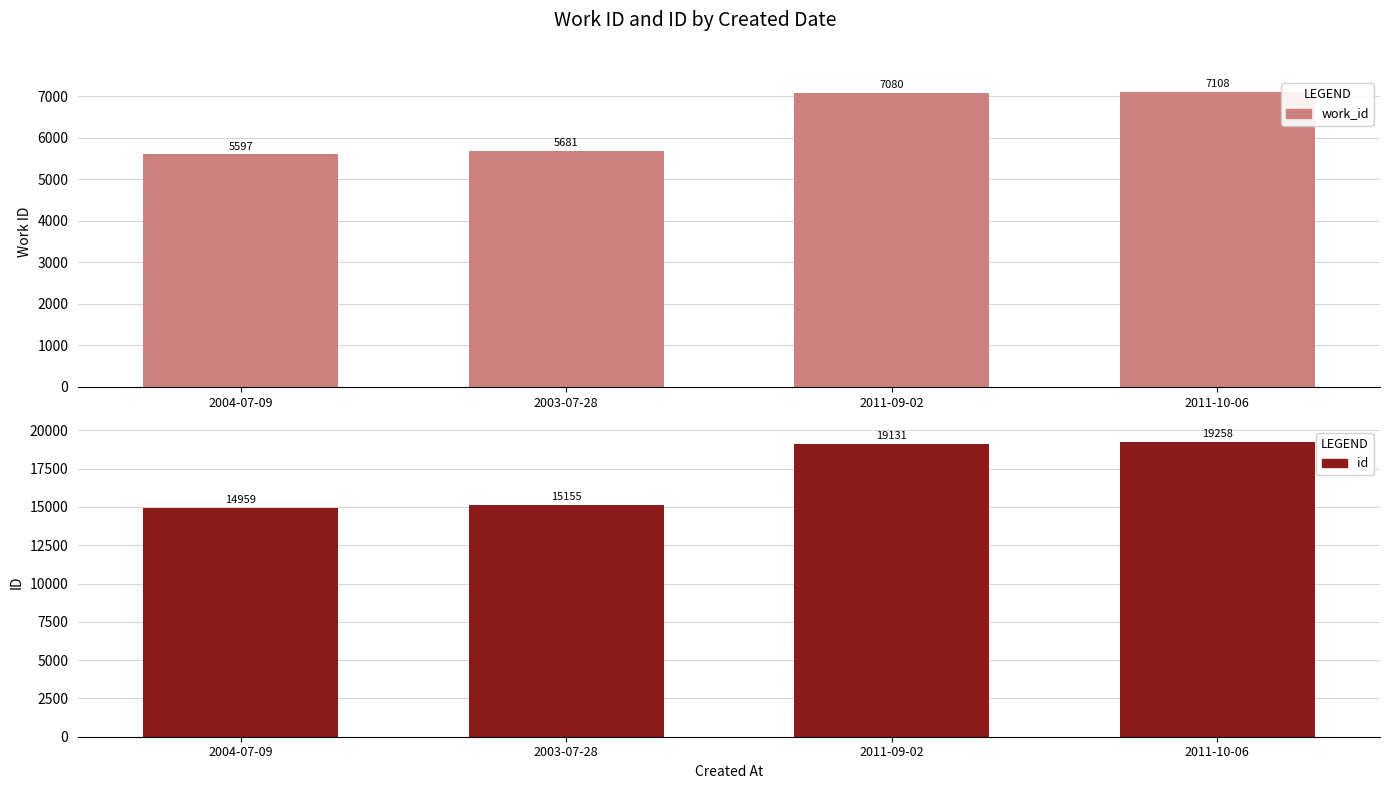

Reading left to right, what are all the values shown in this chart?

work_id: 2004-07-09=5597	2003-07-28=5681	2011-09-02=7080	2011-10-06=7108
id: 2004-07-09=14959	2003-07-28=15155	2011-09-02=19131	2011-10-06=19258